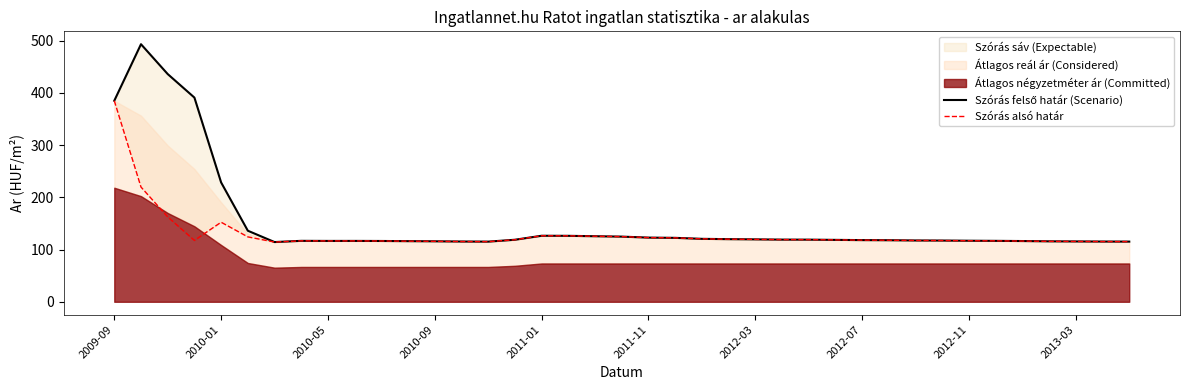

What is the difference between the Szórás alsó határ values at 21 and 22?

1.9